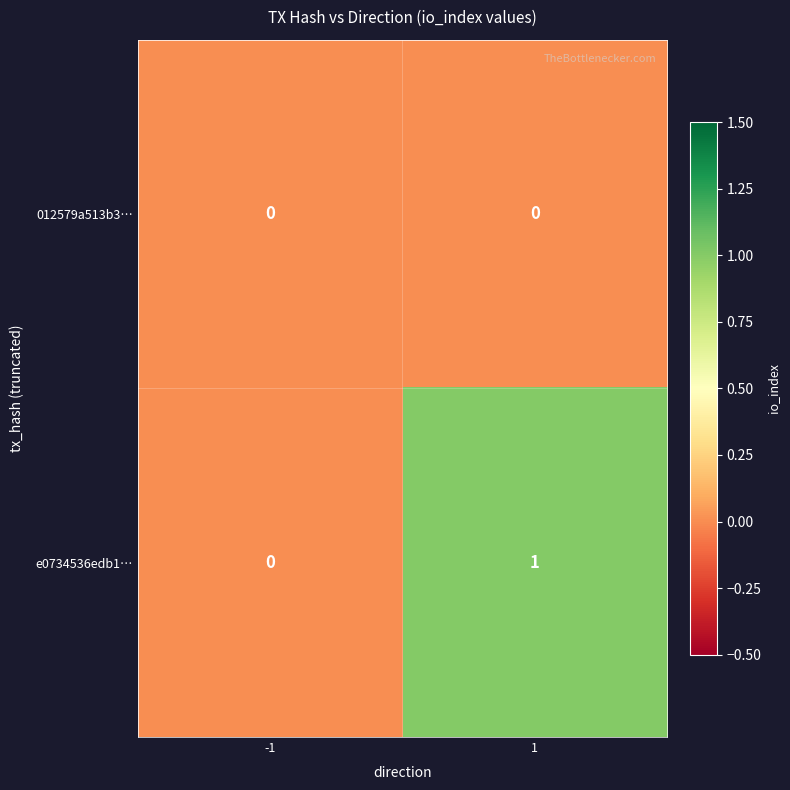

Rank the series by their average value, from lowest to highest.

012579a513b3…, e0734536edb1…